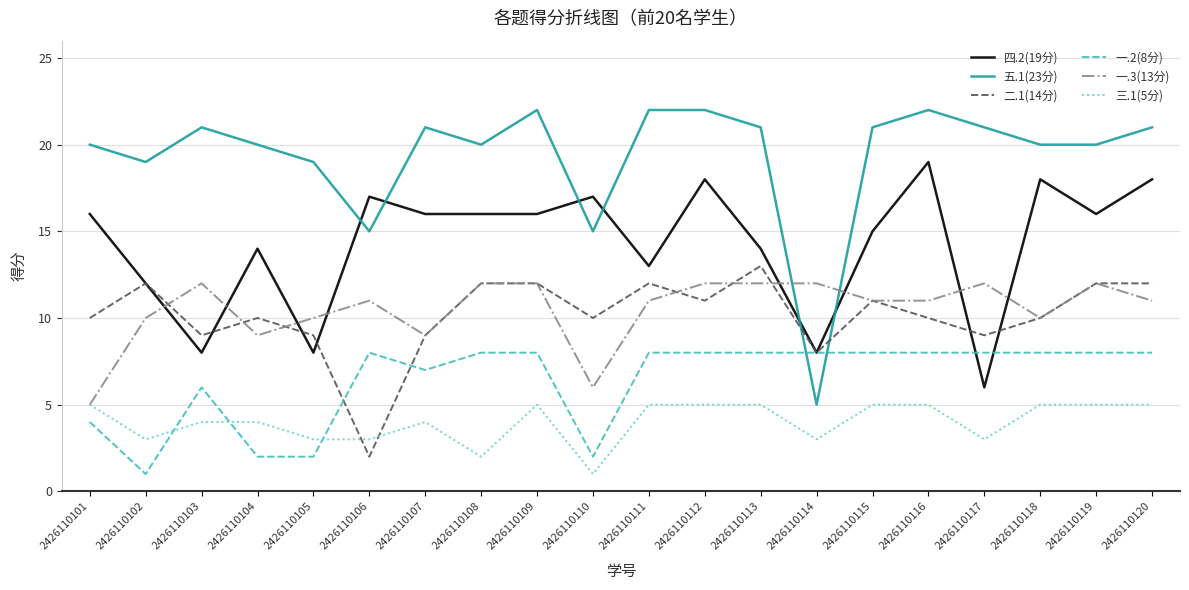

Reading right to left, list all the values displayed in this chart.

四.2(19分): 2426110120=18	2426110119=16	2426110118=18	2426110117=6	2426110116=19	2426110115=15	2426110114=8	2426110113=14	2426110112=18	2426110111=13	2426110110=17	2426110109=16	2426110108=16	2426110107=16	2426110106=17	2426110105=8	2426110104=14	2426110103=8	2426110102=12	2426110101=16
五.1(23分): 2426110120=21	2426110119=20	2426110118=20	2426110117=21	2426110116=22	2426110115=21	2426110114=5	2426110113=21	2426110112=22	2426110111=22	2426110110=15	2426110109=22	2426110108=20	2426110107=21	2426110106=15	2426110105=19	2426110104=20	2426110103=21	2426110102=19	2426110101=20
二.1(14分): 2426110120=12	2426110119=12	2426110118=10	2426110117=9	2426110116=10	2426110115=11	2426110114=8	2426110113=13	2426110112=11	2426110111=12	2426110110=10	2426110109=12	2426110108=12	2426110107=9	2426110106=2	2426110105=9	2426110104=10	2426110103=9	2426110102=12	2426110101=10
一.2(8分): 2426110120=8	2426110119=8	2426110118=8	2426110117=8	2426110116=8	2426110115=8	2426110114=8	2426110113=8	2426110112=8	2426110111=8	2426110110=2	2426110109=8	2426110108=8	2426110107=7	2426110106=8	2426110105=2	2426110104=2	2426110103=6	2426110102=1	2426110101=4
一.3(13分): 2426110120=11	2426110119=12	2426110118=10	2426110117=12	2426110116=11	2426110115=11	2426110114=12	2426110113=12	2426110112=12	2426110111=11	2426110110=6	2426110109=12	2426110108=12	2426110107=9	2426110106=11	2426110105=10	2426110104=9	2426110103=12	2426110102=10	2426110101=5
三.1(5分): 2426110120=5	2426110119=5	2426110118=5	2426110117=3	2426110116=5	2426110115=5	2426110114=3	2426110113=5	2426110112=5	2426110111=5	2426110110=1	2426110109=5	2426110108=2	2426110107=4	2426110106=3	2426110105=3	2426110104=4	2426110103=4	2426110102=3	2426110101=5